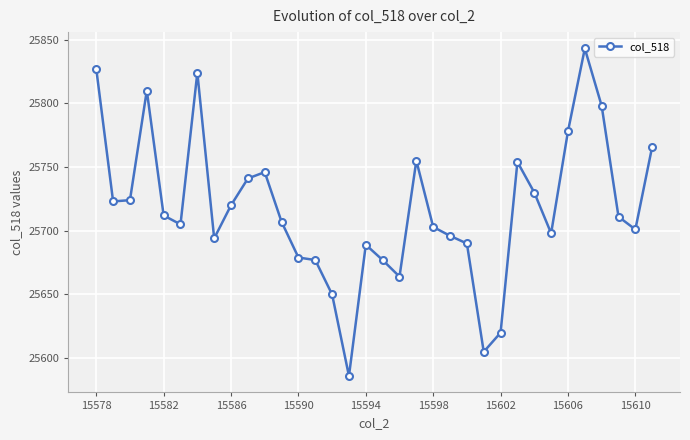

What is the greatest value displayed?

25843